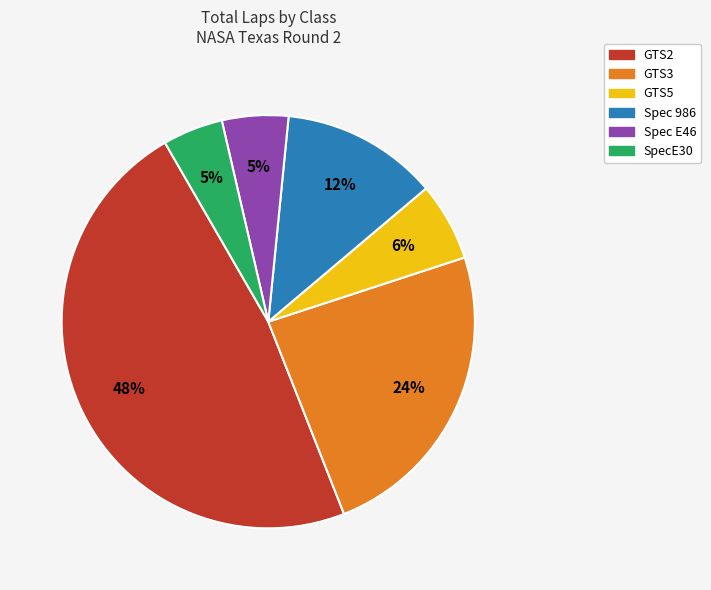

What is the largest slice in the pie chart?

GTS2